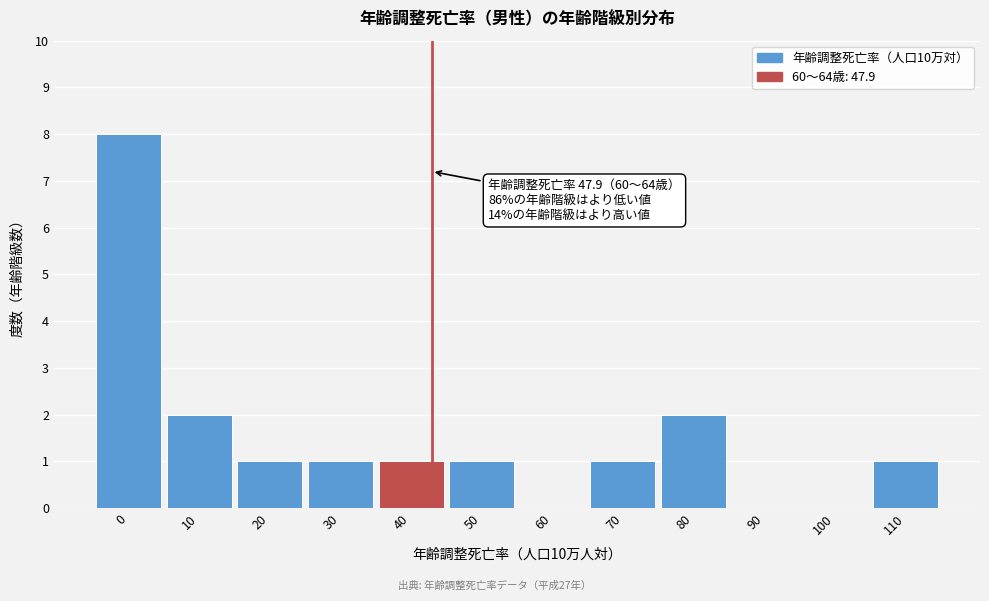

Reading left to right, extract all data points from this chart.

0=8	10=2	20=1	30=1	40=1	50=1	60=0	70=1	80=2	90=0	100=0	110=1